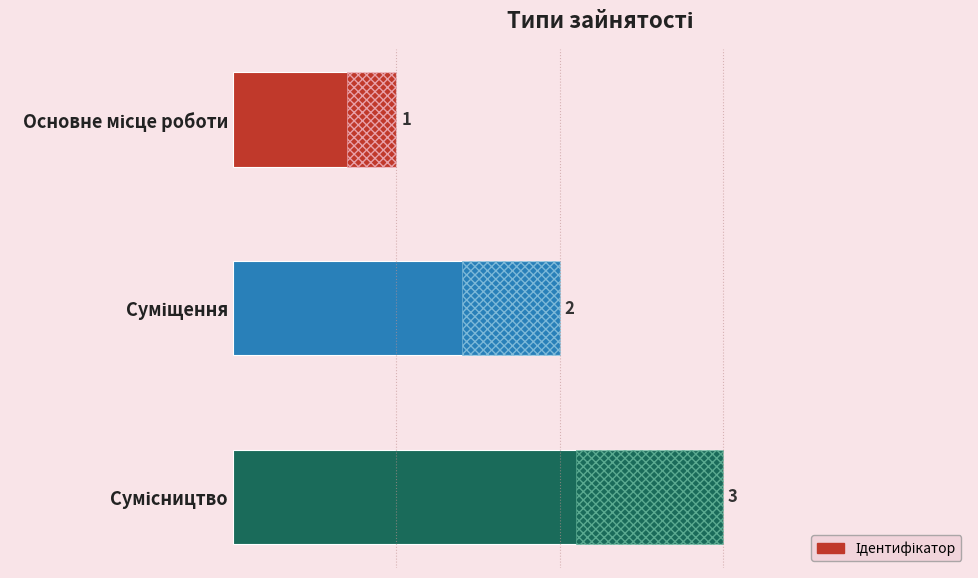

What is the approximate value at Сумісництво?

3